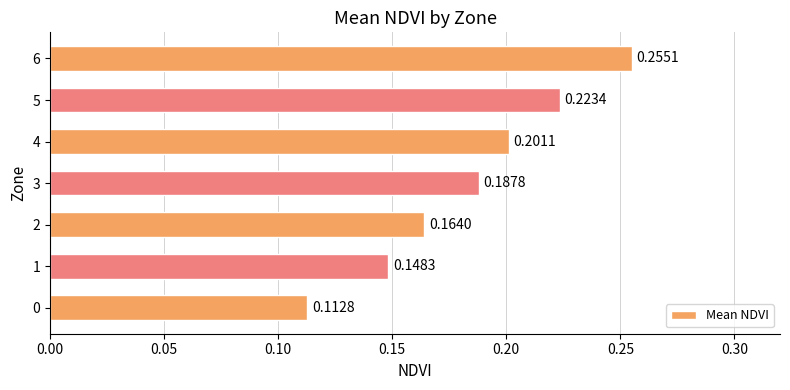

Rank the categories by value from lowest to highest.

0, 1, 2, 3, 4, 5, 6